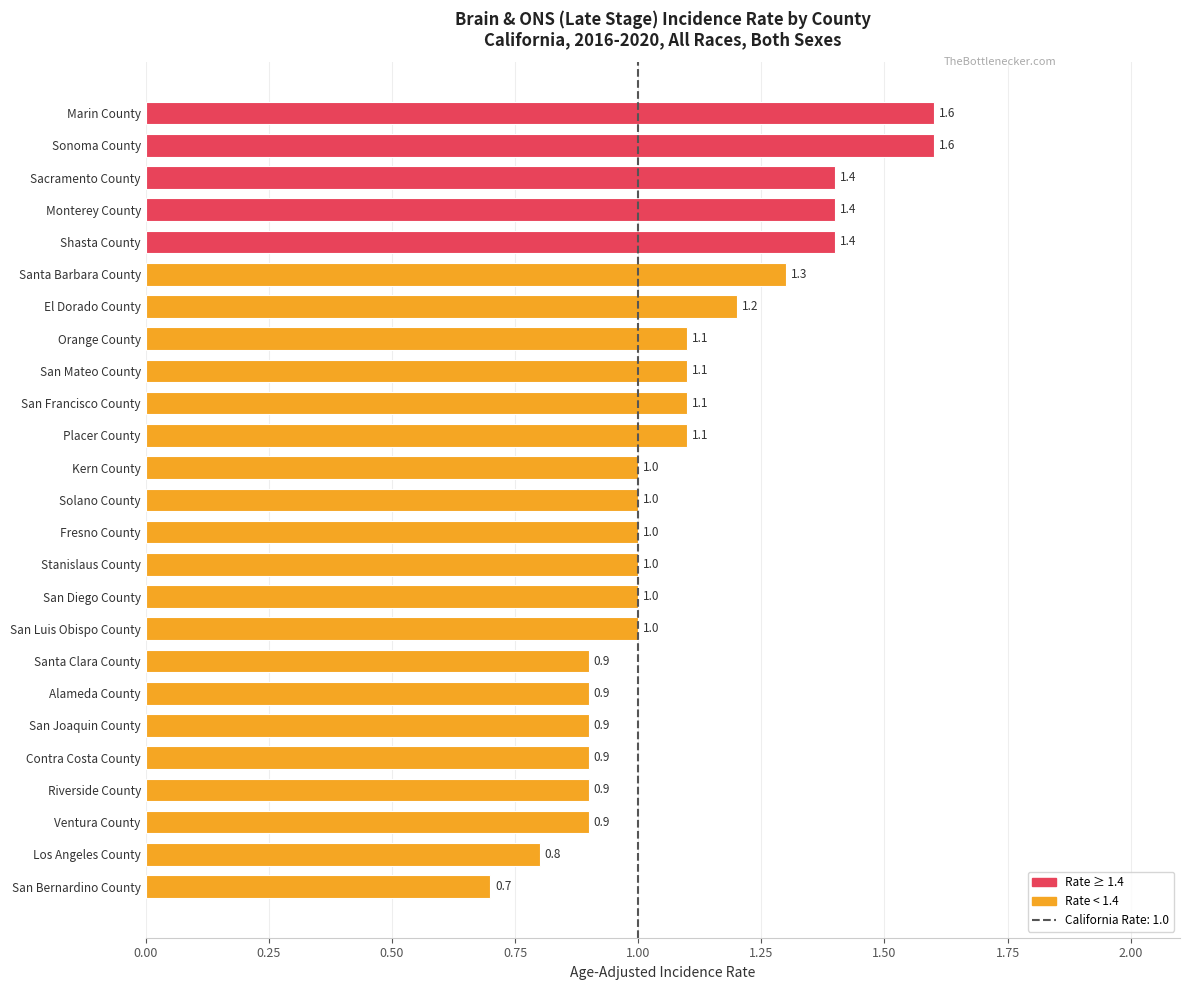

The chart shows a value of 0.5 at Los Angeles County. True or false?

False